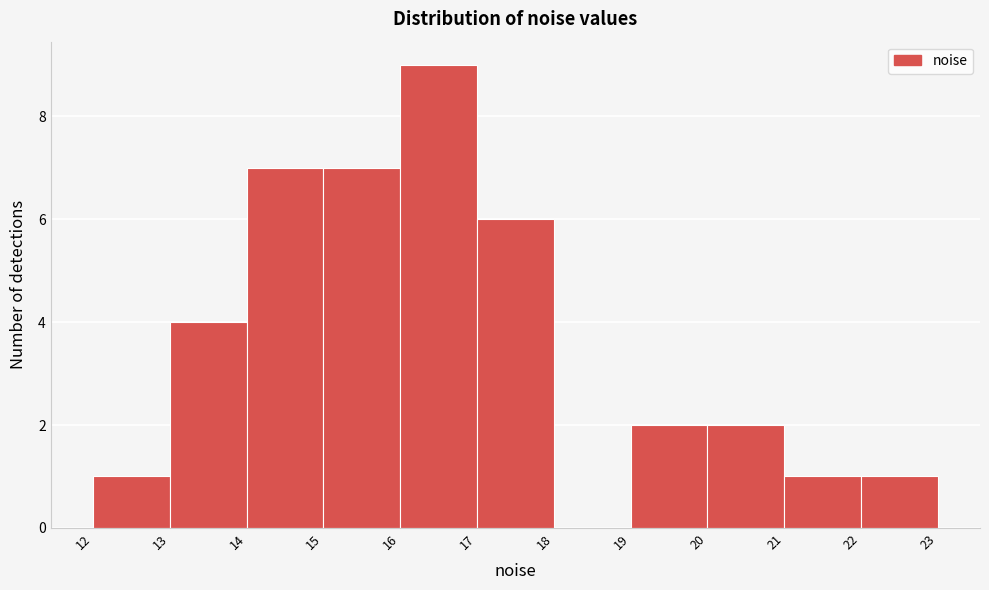

Reading left to right, list every bar in this chart as the range it spans on the x-axis followed by its height. The values are not printed on the chart, so give them approximately, as read against the axis.

12 to 13: 1
13 to 14: 4
14 to 15: 7
15 to 16: 7
16 to 17: 9
17 to 18: 6
18 to 19: 0
19 to 20: 2
20 to 21: 2
21 to 22: 1
22 to 23: 1